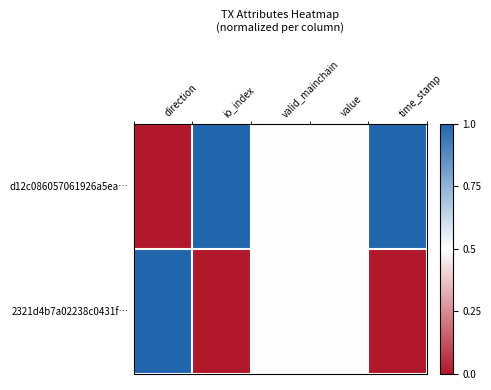

List the series in order of their overall mean, lowest first.

2321d4b7a02238c0431f…, d12c086057061926a5ea…